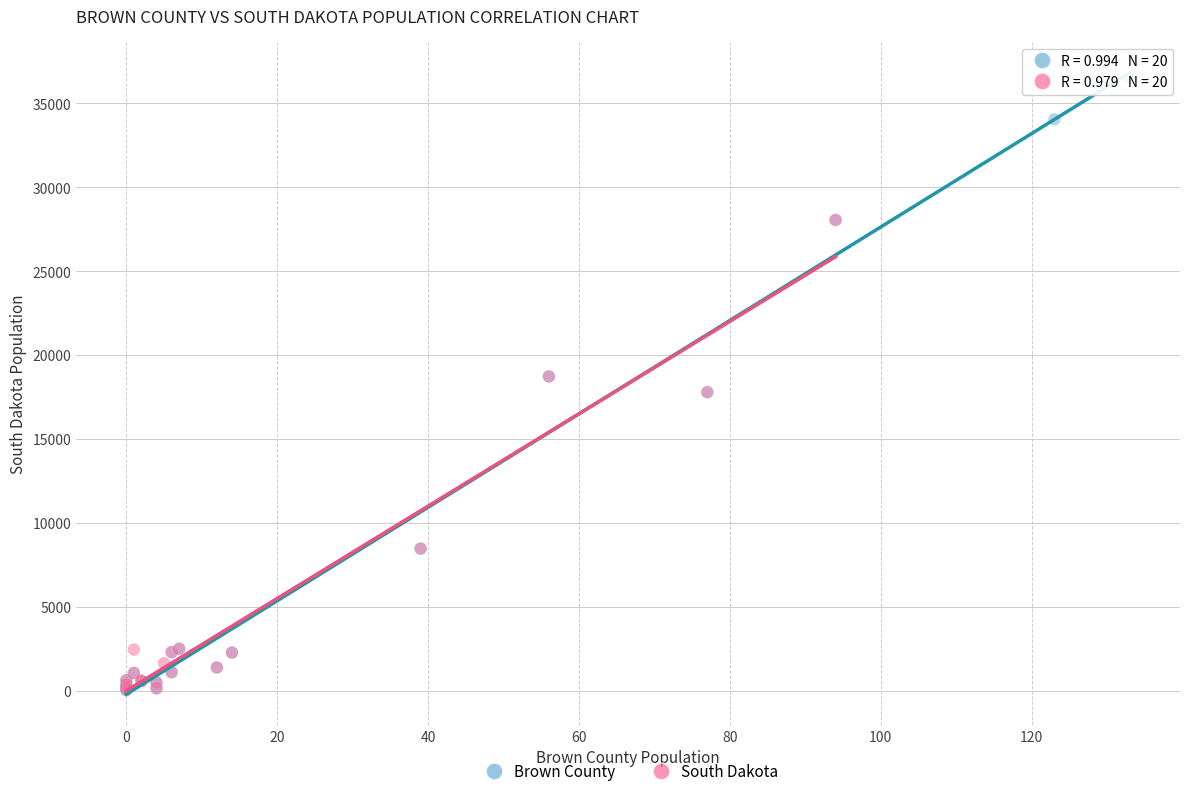

Which series has the widest spread of Y values?

Brown County